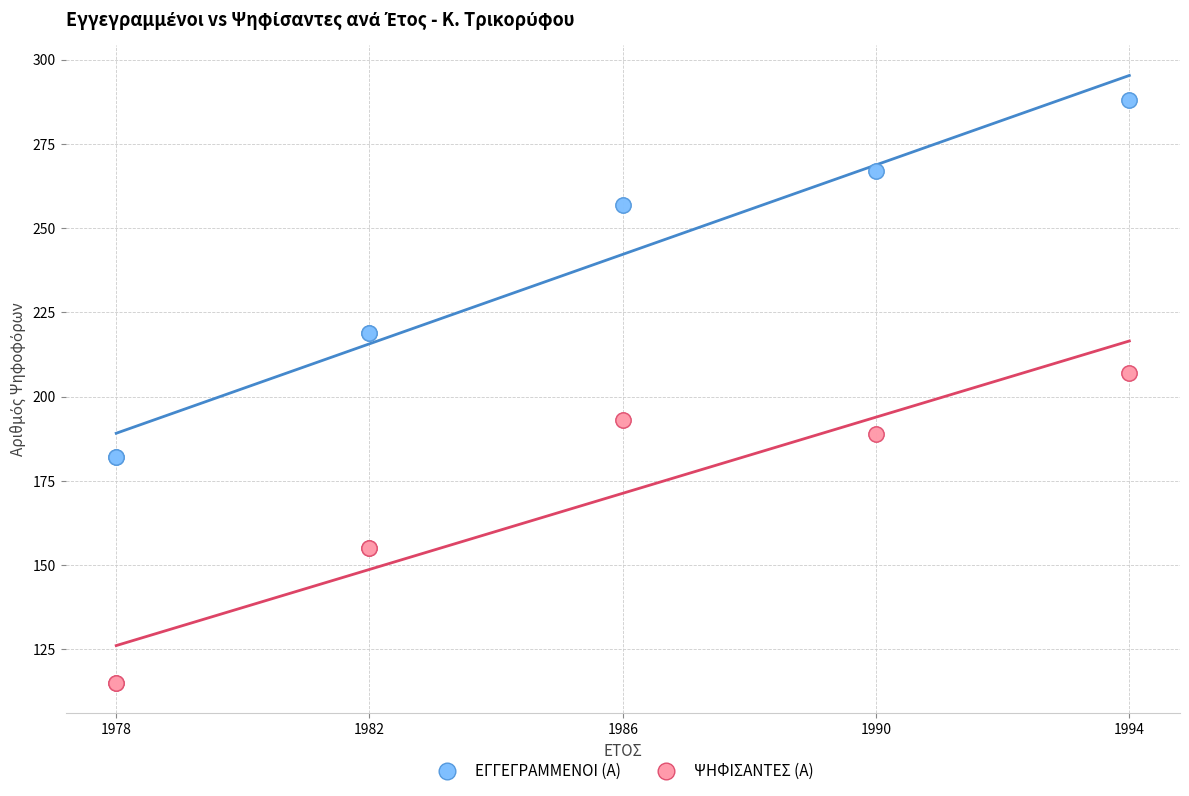

What is the X range (max minus min) for the scatter plot?

16